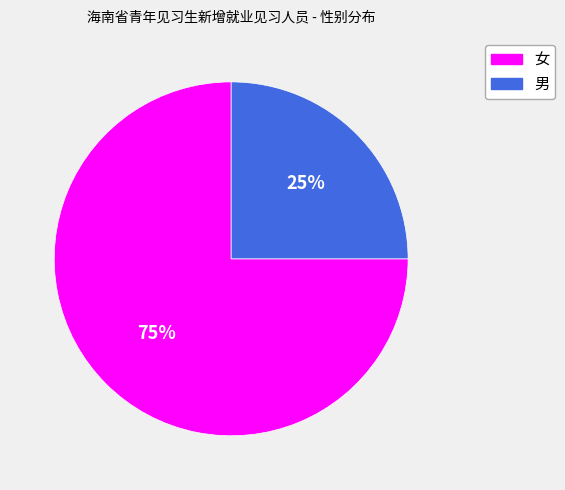

Combined, do 男 and 女 account for over 50%?

Yes